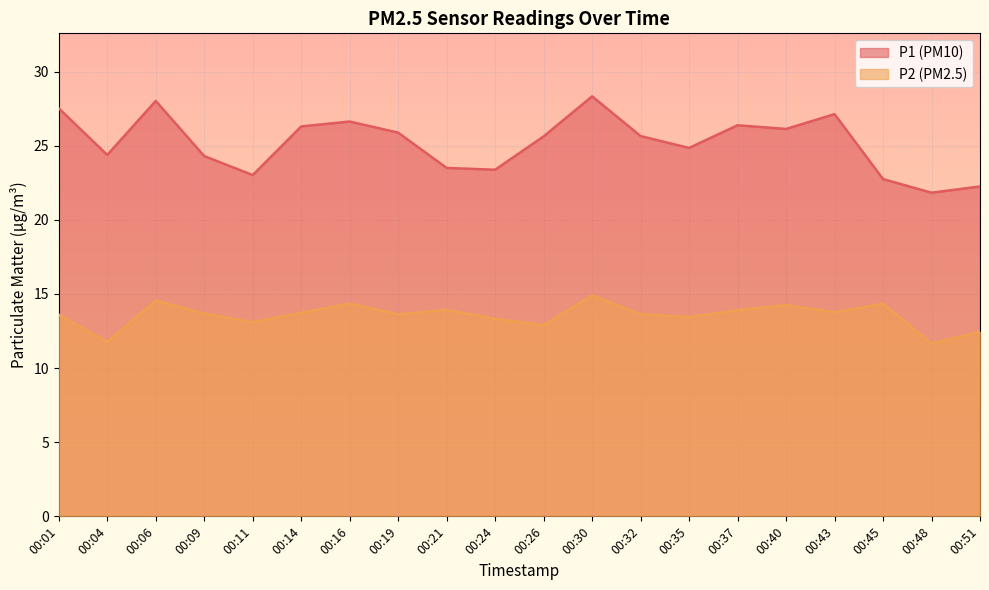

What is the lowest value of the P2 series?

11.7